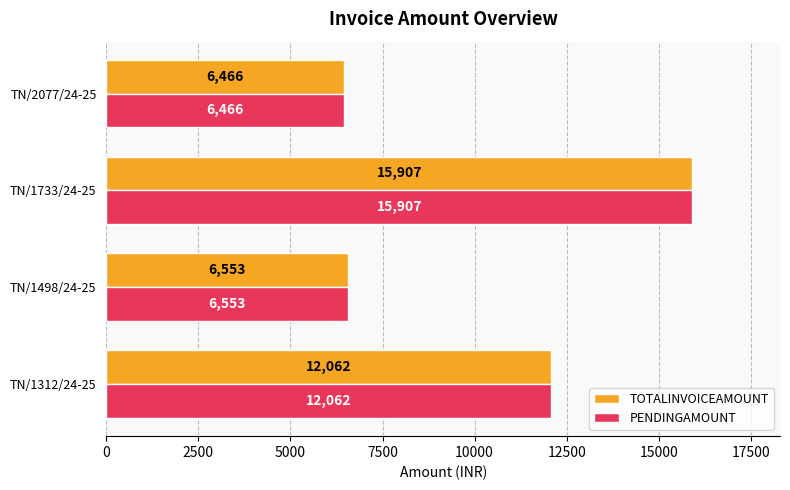

What are all the series names shown in the legend?

TOTALINVOICEAMOUNT, PENDINGAMOUNT